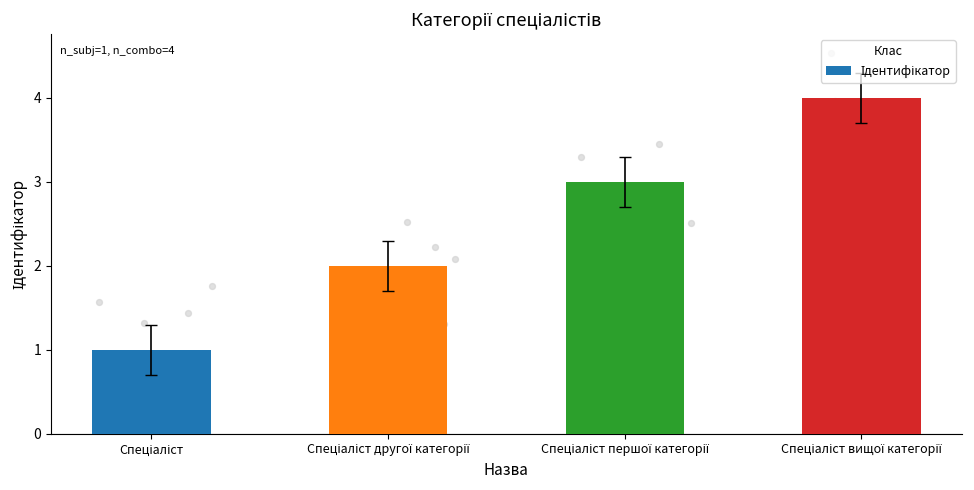

Between Спеціаліст and Спеціаліст першої категорії, which is larger?

Спеціаліст першої категорії